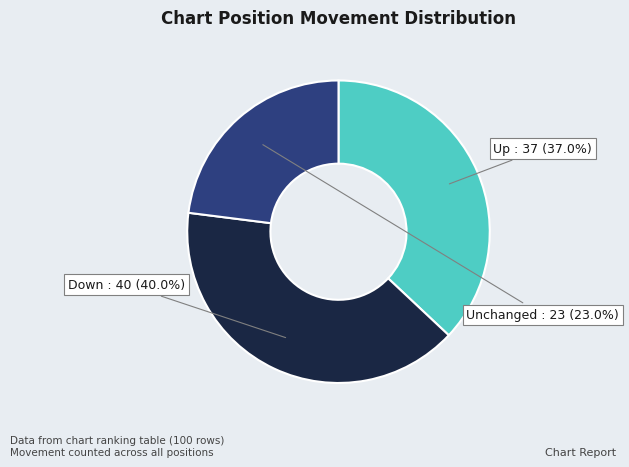

To the nearest percent, what is the difference between the largest and smallest slice percentages?

17%